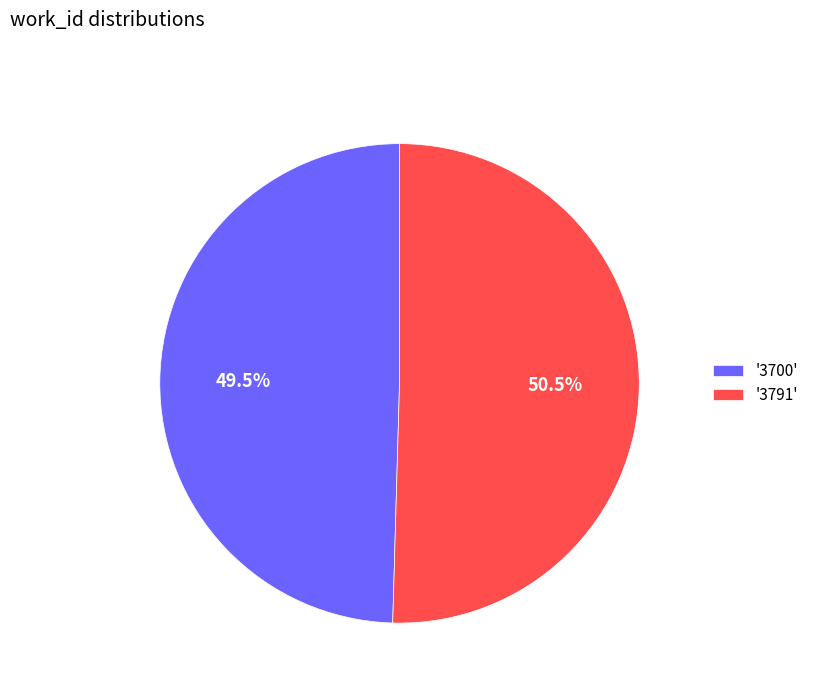

Which slice is the largest?

'3791'